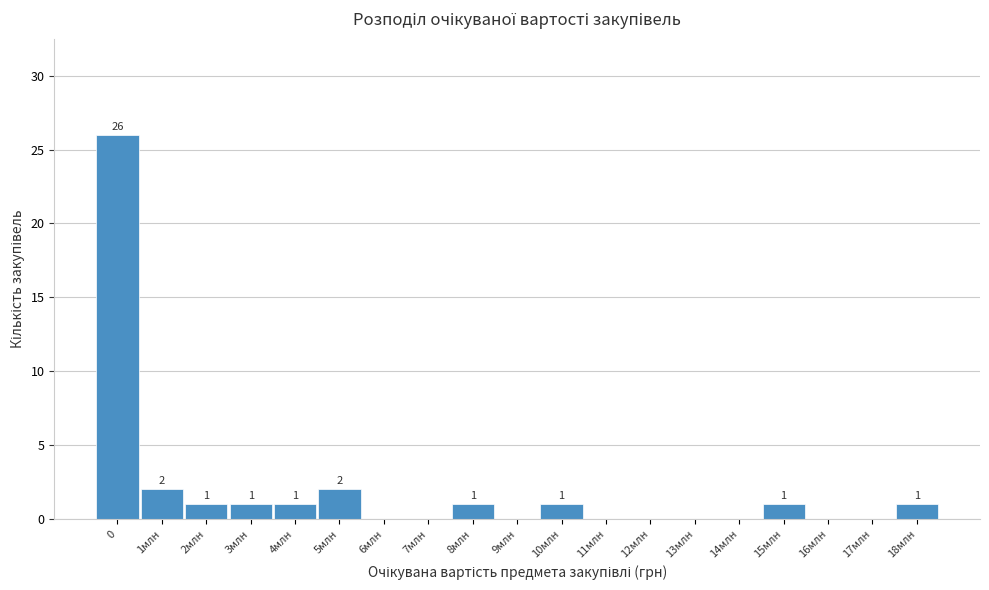

Reading left to right, extract all data points from this chart.

0=26	1млн=2	2млн=1	3млн=1	4млн=1	5млн=2	6млн=0	7млн=0	8млн=1	9млн=0	10млн=1	11млн=0	12млн=0	13млн=0	14млн=0	15млн=1	16млн=0	17млн=0	18млн=1